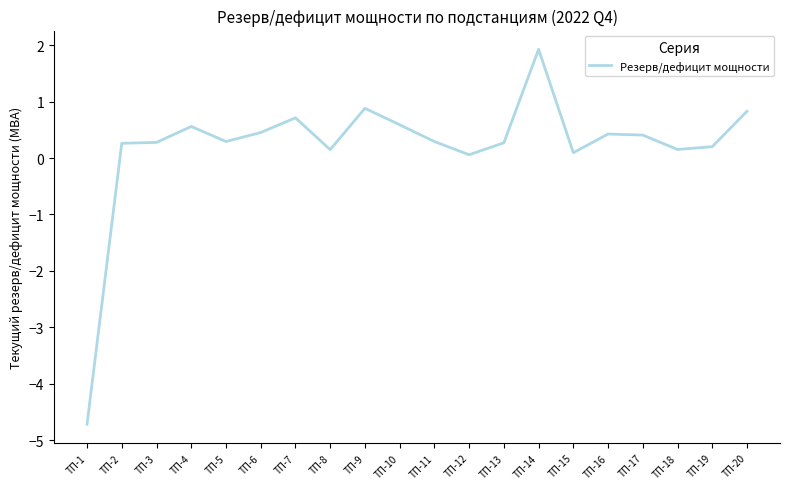

Is this an area chart (filled region under the line)?

No